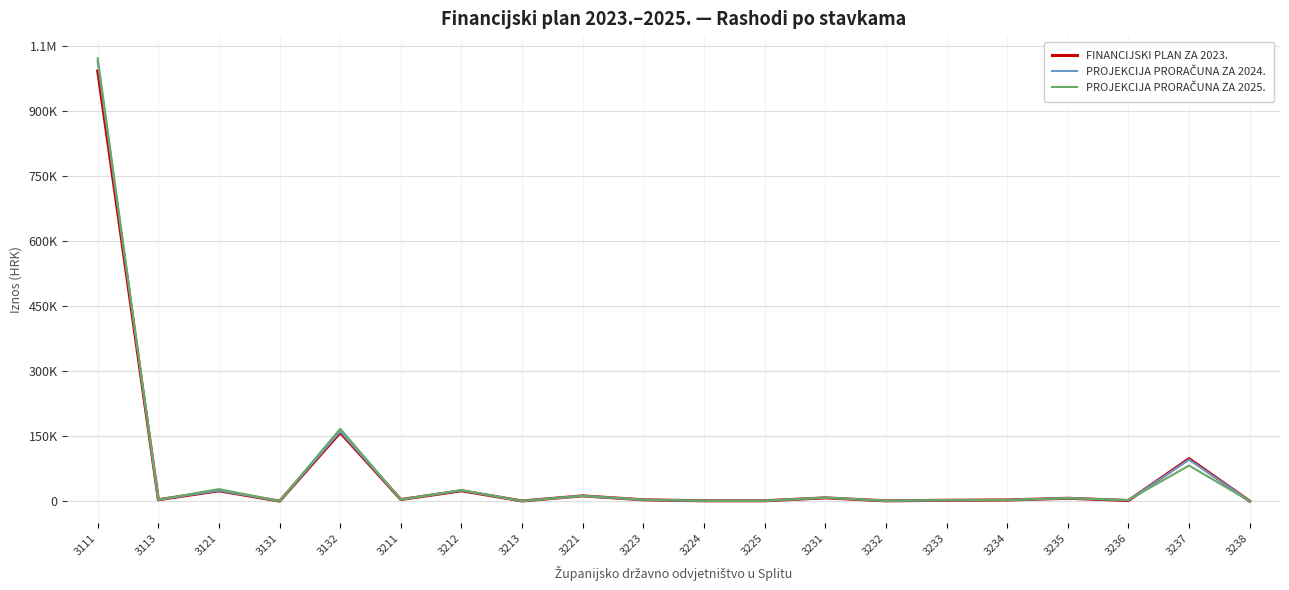

Does the chart display data point markers on the line(s)?

No